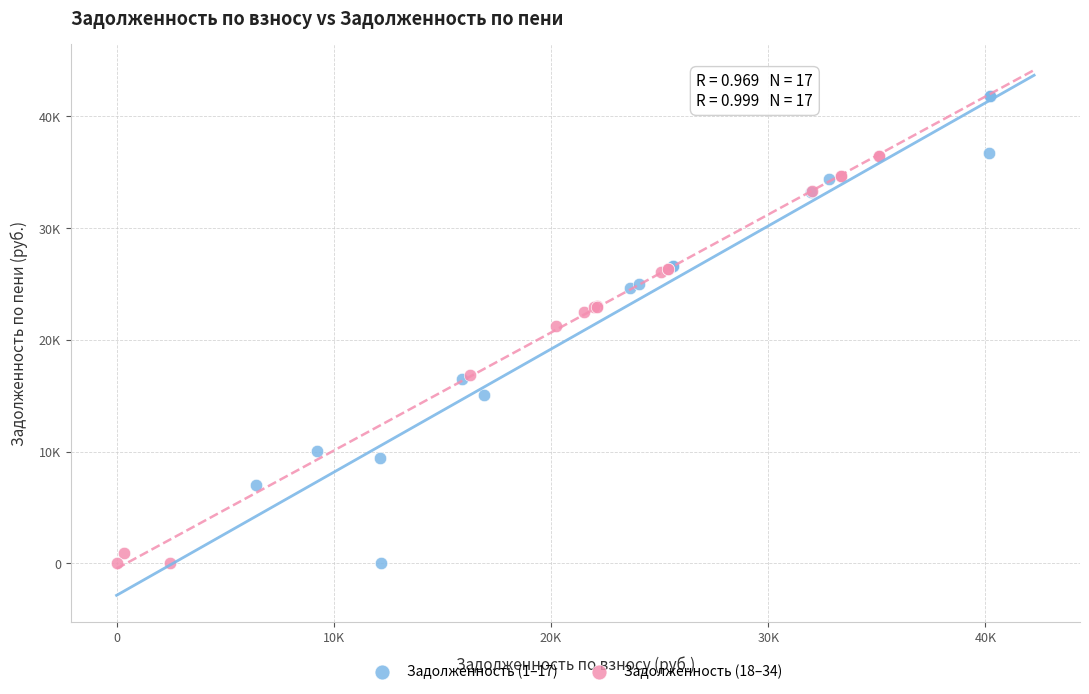

Which series reaches the maximum Y coordinate?

Задолженность (1–17)